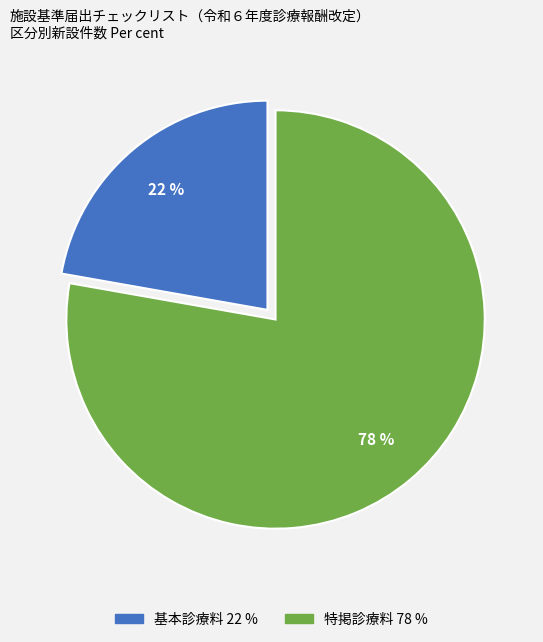

True or false: 基本診療料 accounts for 22% of the total.

True